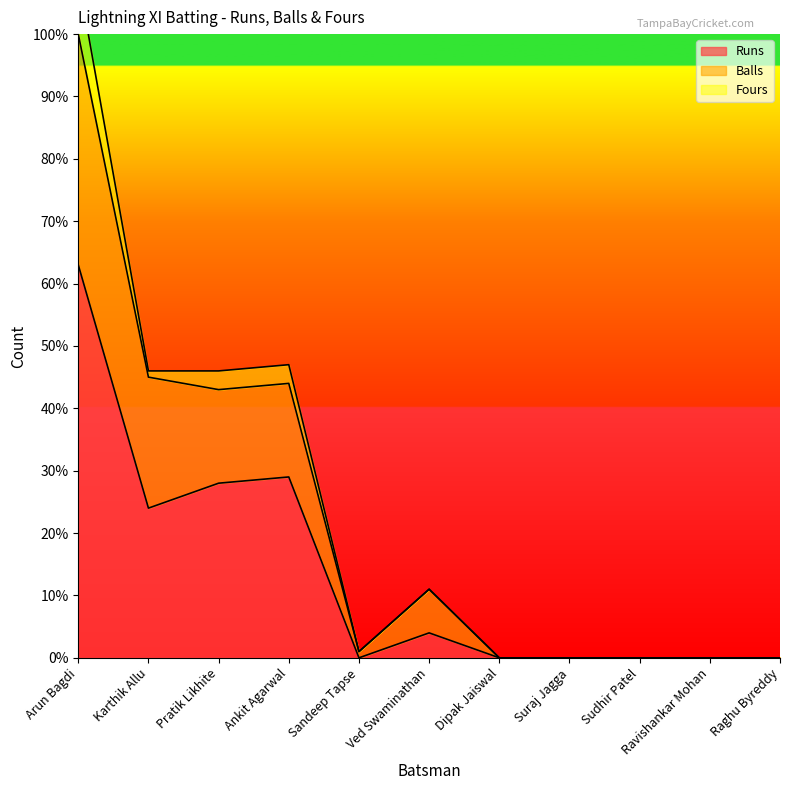

Is it true that Runs equals 25 at Sudhir Patel?

False